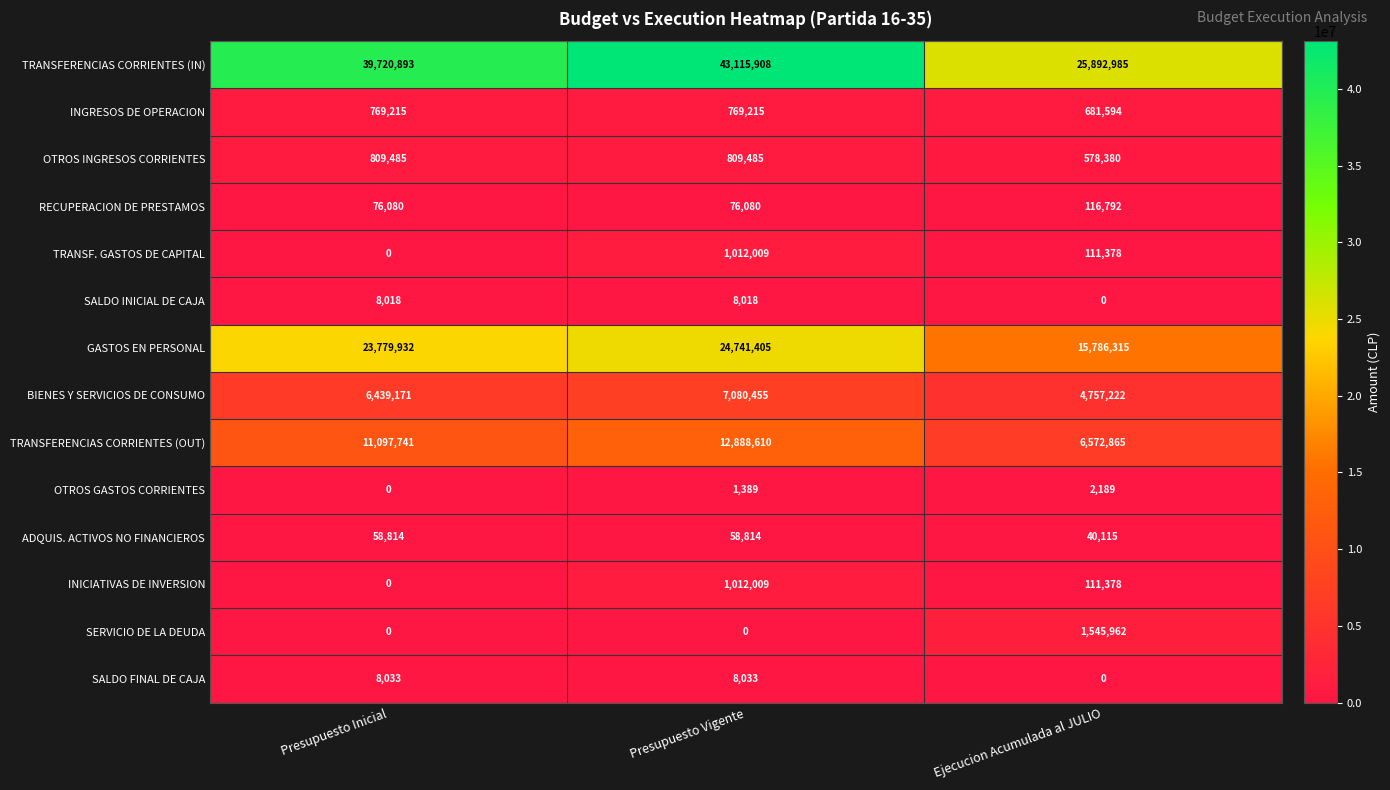

Which series has the widest spread of values?

TRANSFERENCIAS CORRIENTES (IN)